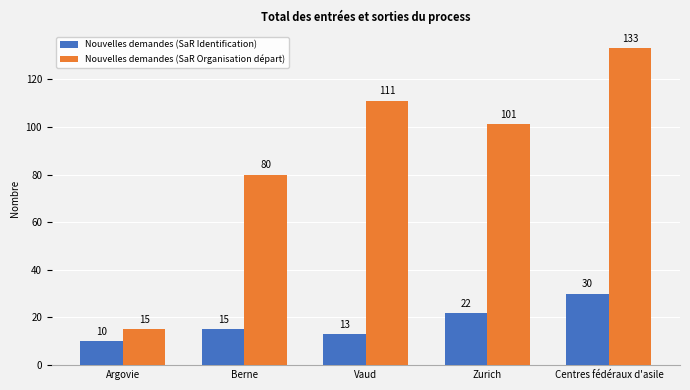

At how many categories does at least one series exceed 123?

1